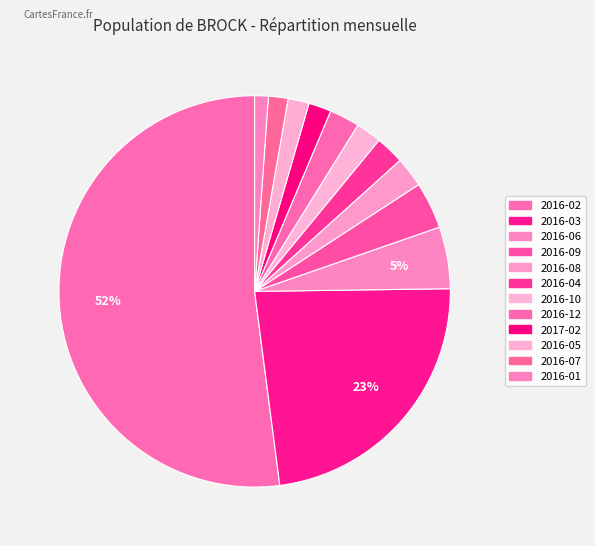

Which slice is the largest?

2016-02